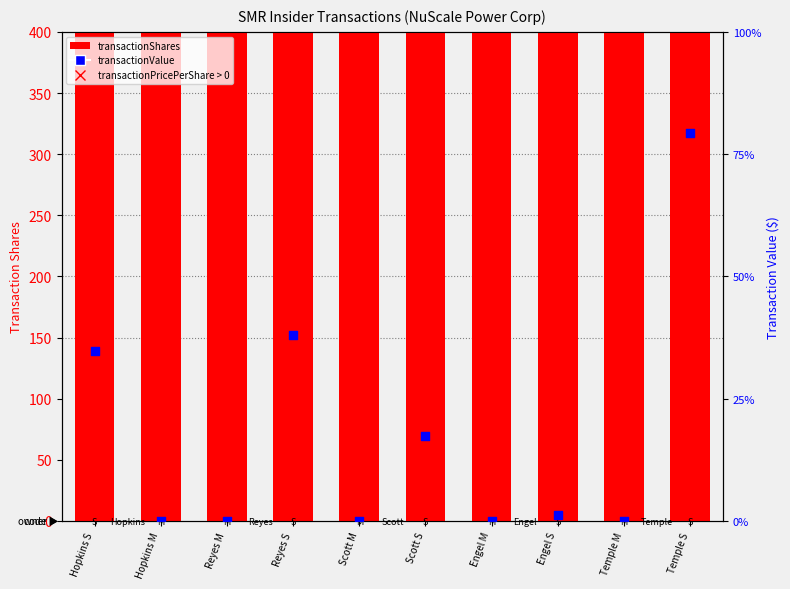

Is the value of transactionShares at Hopkins M greater than the value of transactionValue at Hopkins S?

No